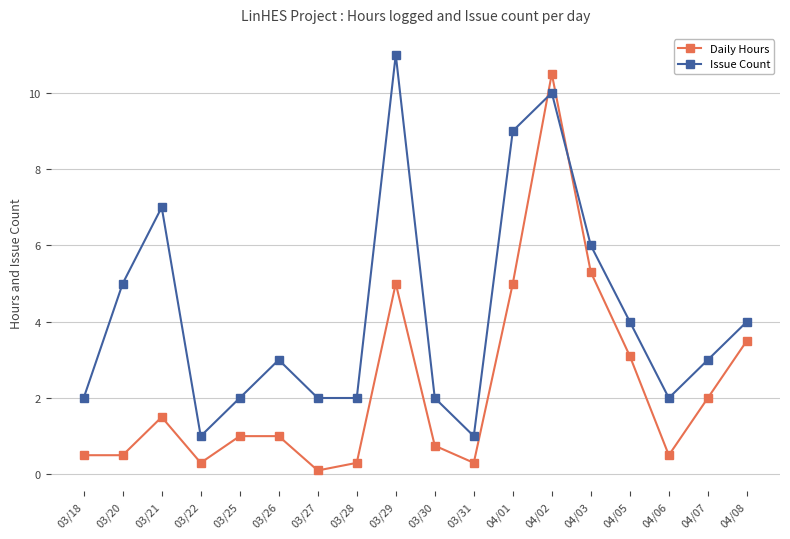

Reading left to right, list all the values displayed in this chart.

Daily Hours: 0.5	0.5	1.5	0.3	1.0	1.0	0.1	0.3	5.0	0.8	0.3	5.0	10.5	5.3	3.1	0.5	2.0	3.5
Issue Count: 2.0	5.0	7.0	1.0	2.0	3.0	2.0	2.0	11.0	2.0	1.0	9.0	10.0	6.0	4.0	2.0	3.0	4.0